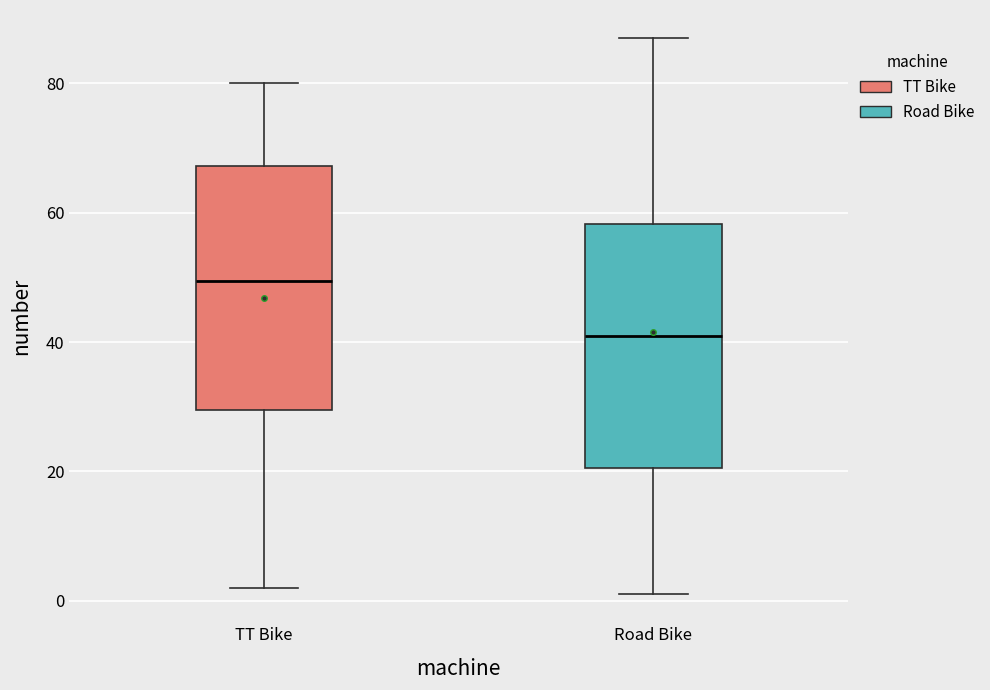

Reading left to right, read every box against the y-axis: the position of its median line, the range the box covers, and the ends of its whiskers. The values are not printed on the chart, so give them approximately, as read against the axis.

TT Bike: median 50, box 30 to 68, whiskers 2 to 80
Road Bike: median 42, box 20 to 58, whiskers 2 to 88